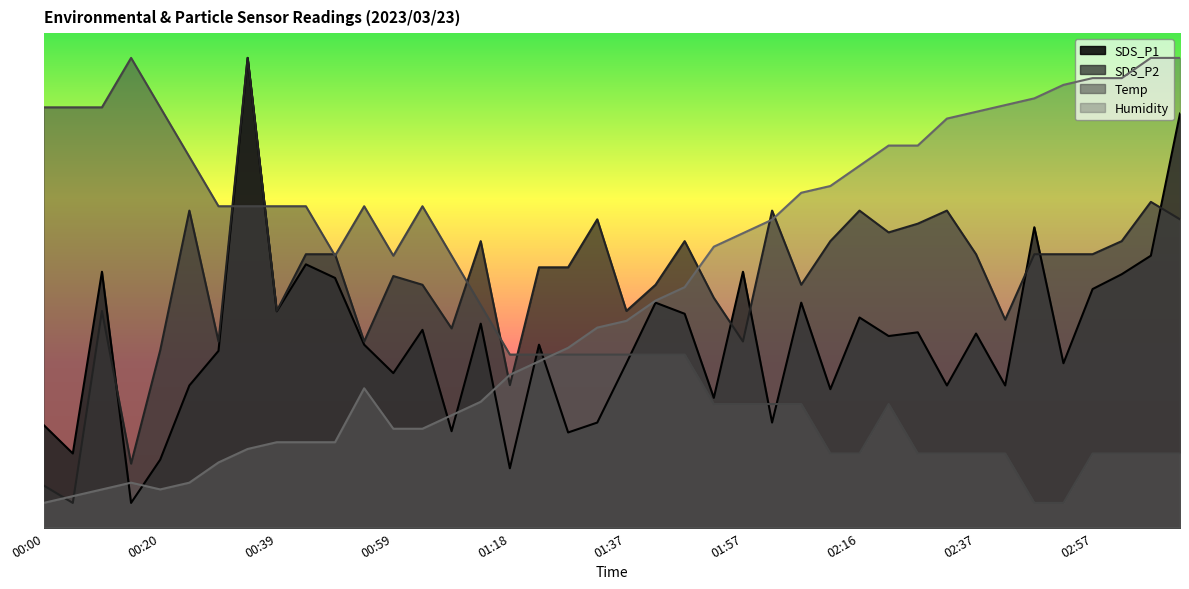

Which category has the lowest value across all series?

00:15